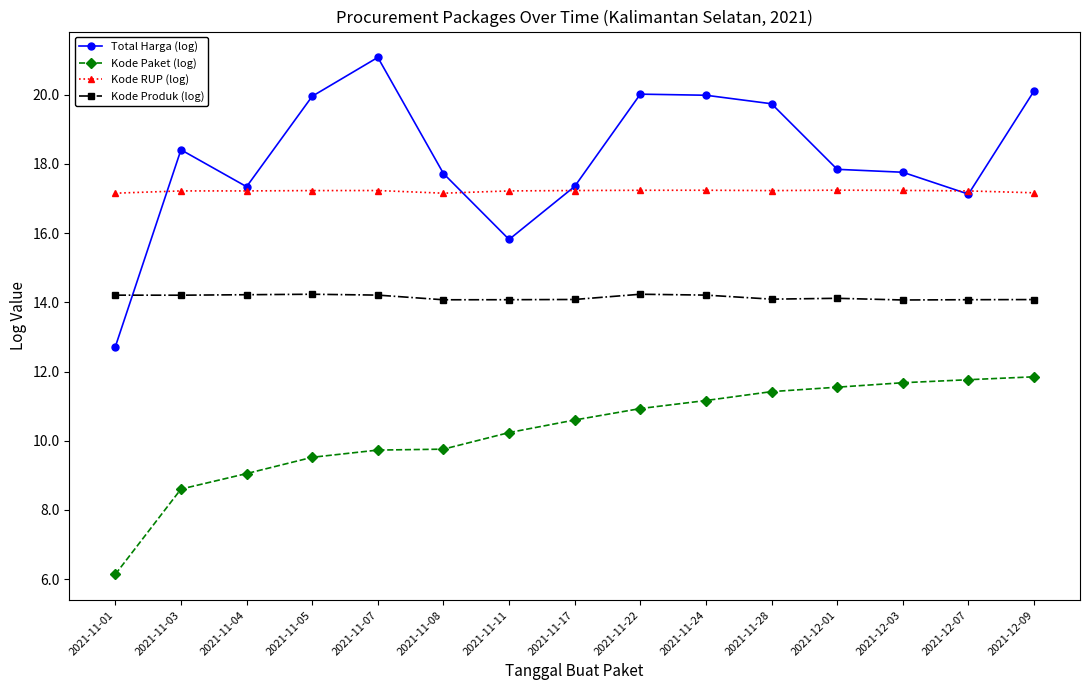

Which series has the largest range (max minus min)?

Total Harga (log)